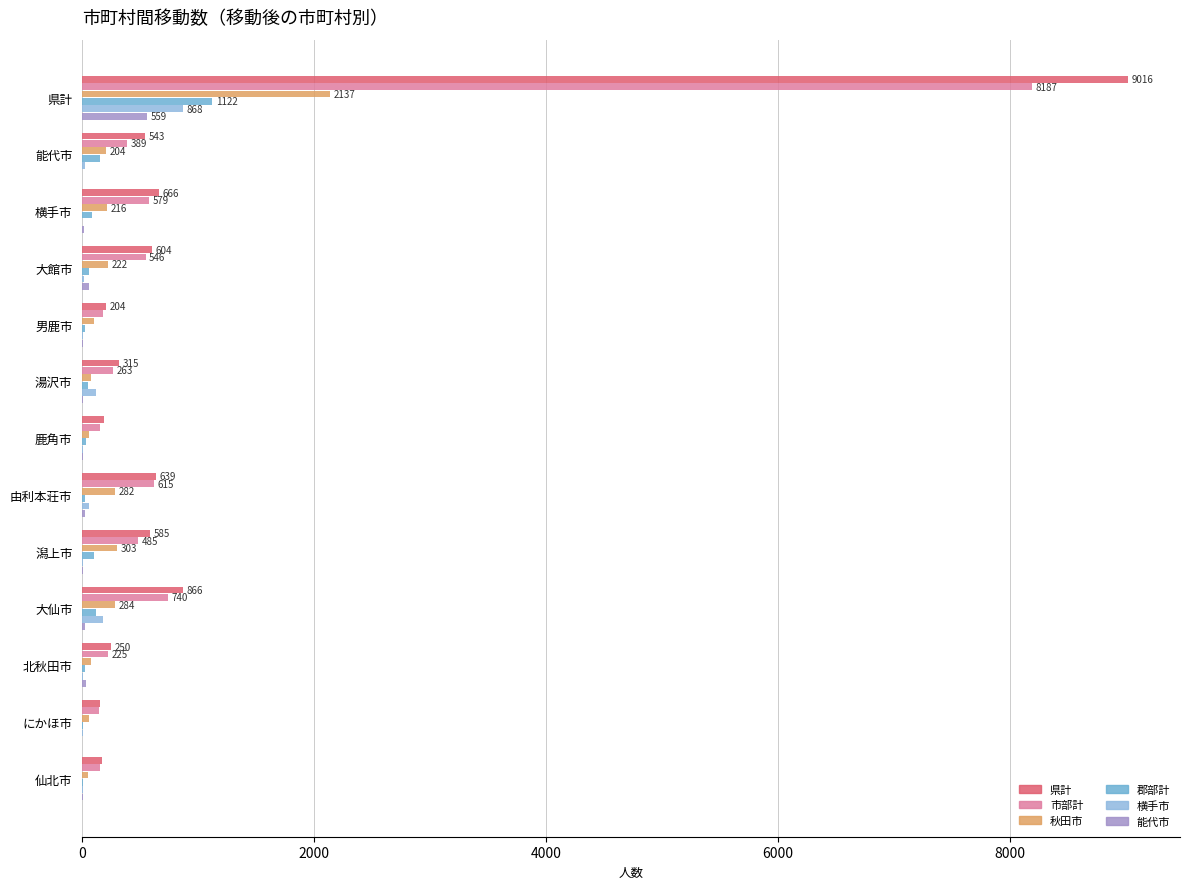

How many values in 横手市 are above zero?

12